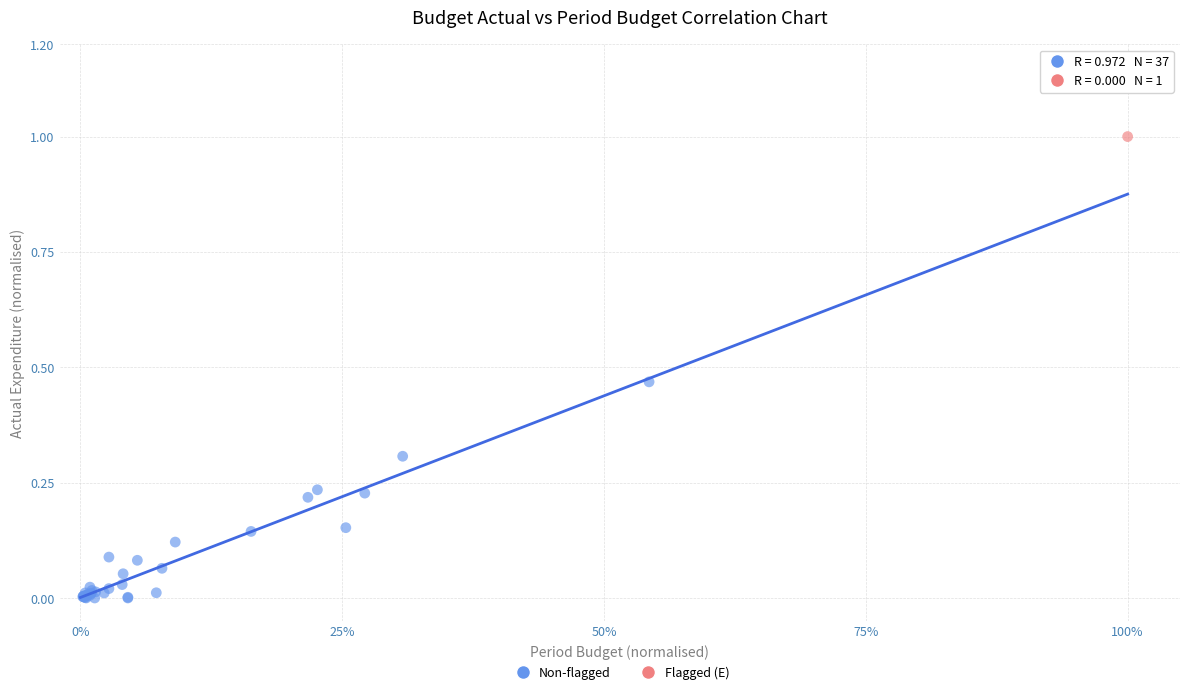

What are all the series names shown in the legend?

Non-flagged, Flagged (E)